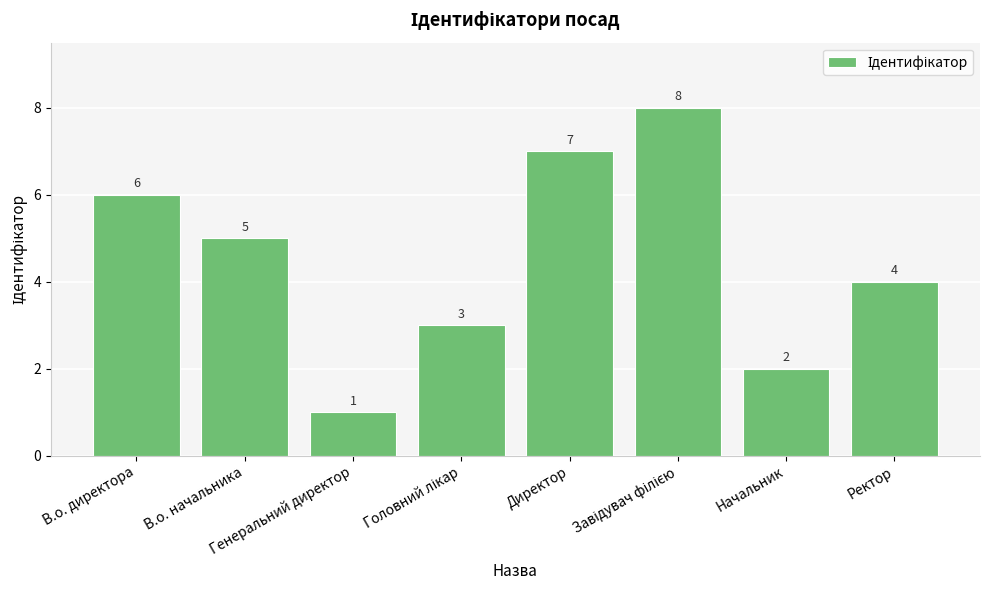

How many bars are there in total?

8